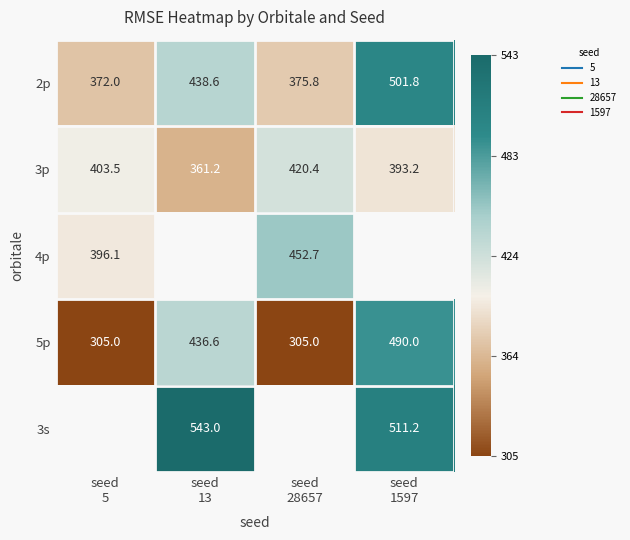

How many data points in 4p are above 452?

1